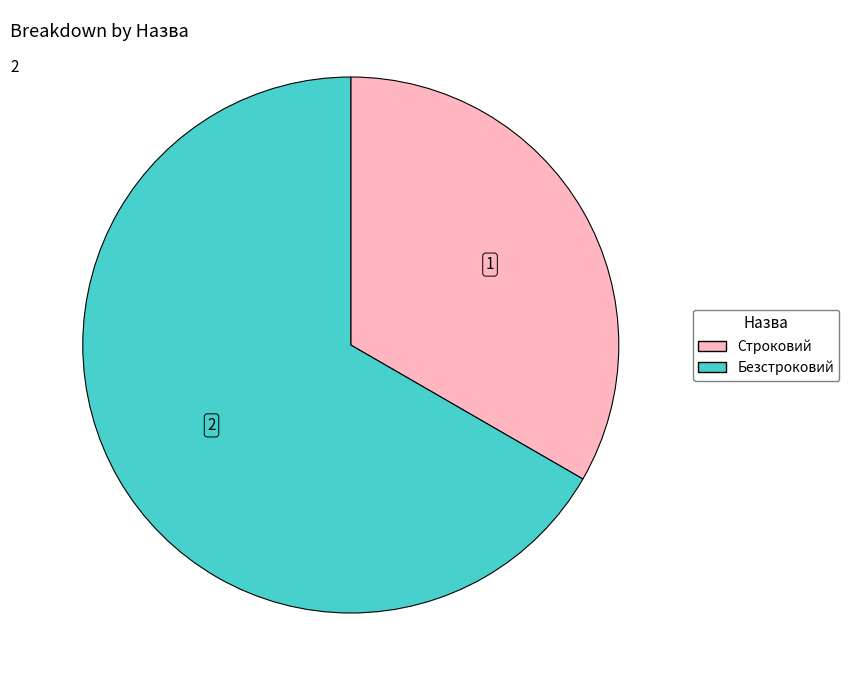

How many segments does this pie chart have?

2